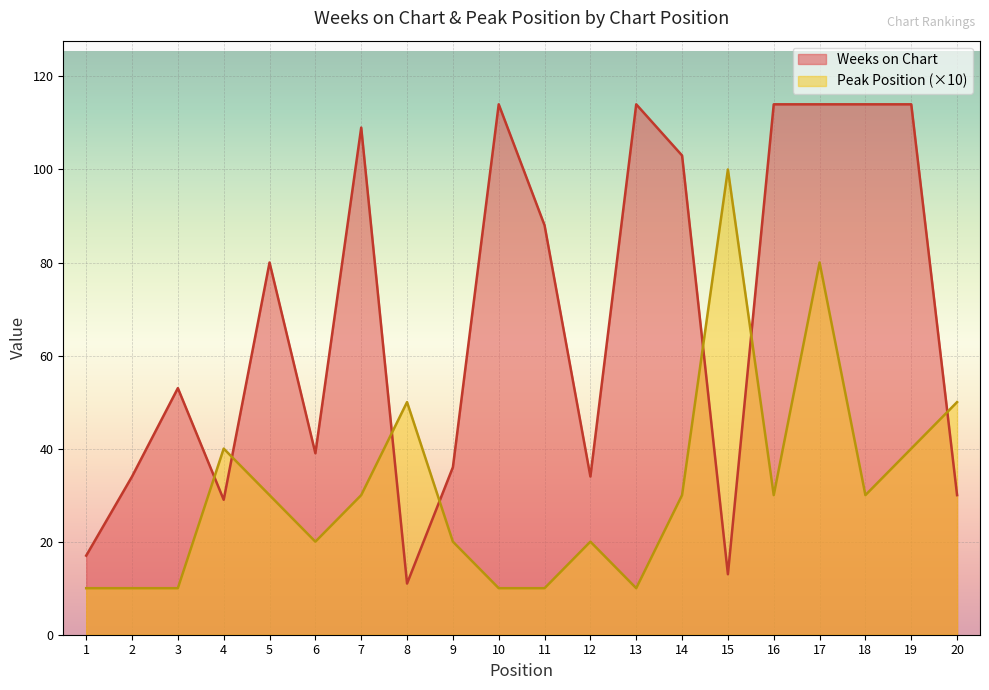

The value of Peak Position at 20 is 66. True or false?

False